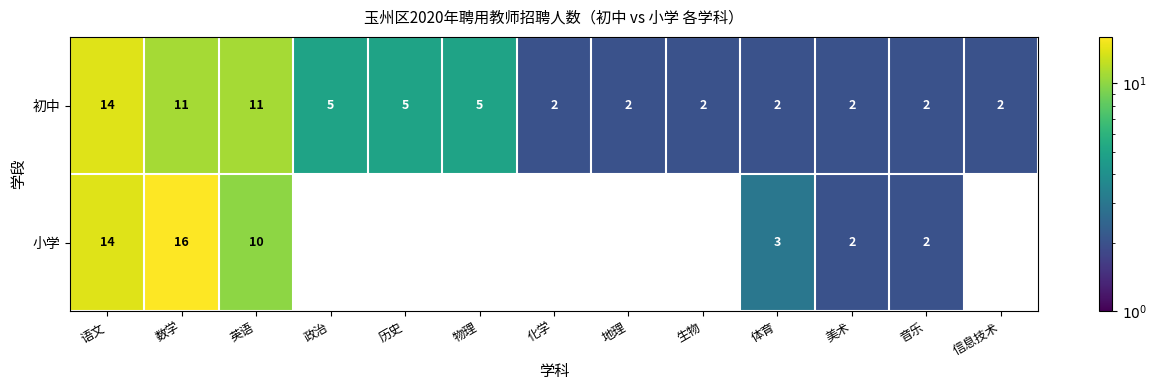

What is the total value across all series at 音乐?

4